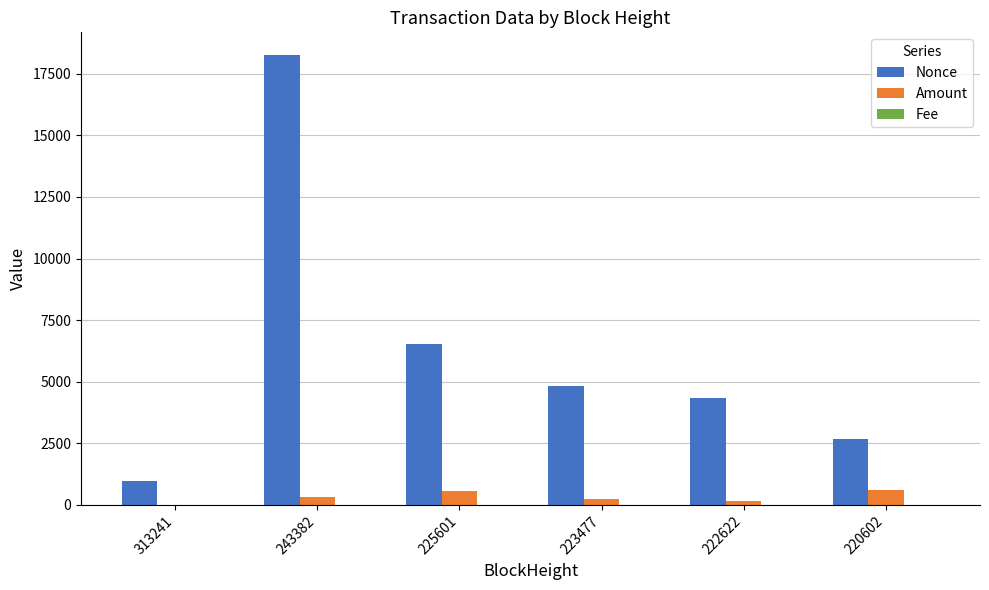

Which series changed the most between 313241 and 222622?

Nonce